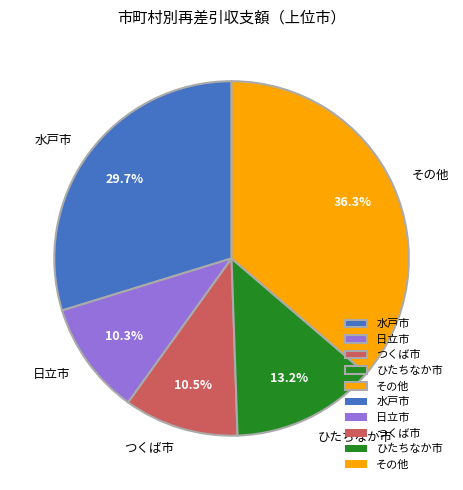

Which has a higher value, その他 or ひたちなか市?

その他